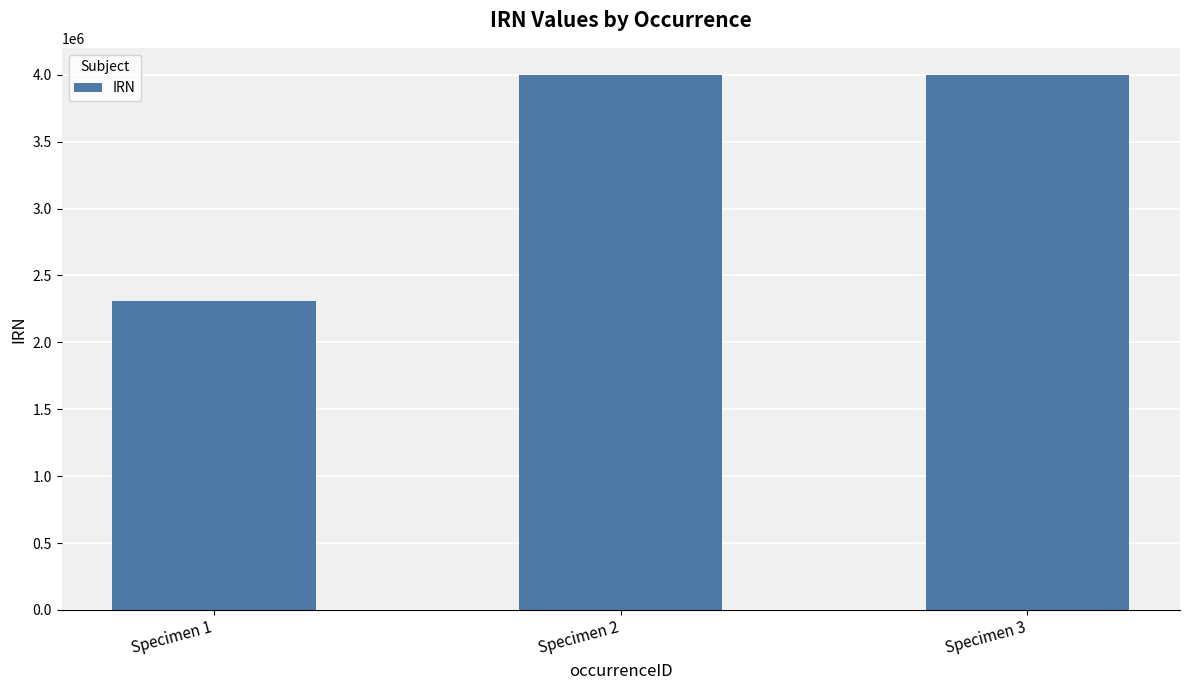

What is the sum of all values?

10307582